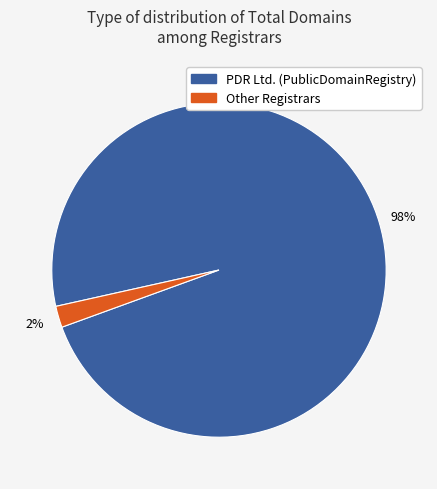

Is there any slice that represents more than half of the pie?

Yes